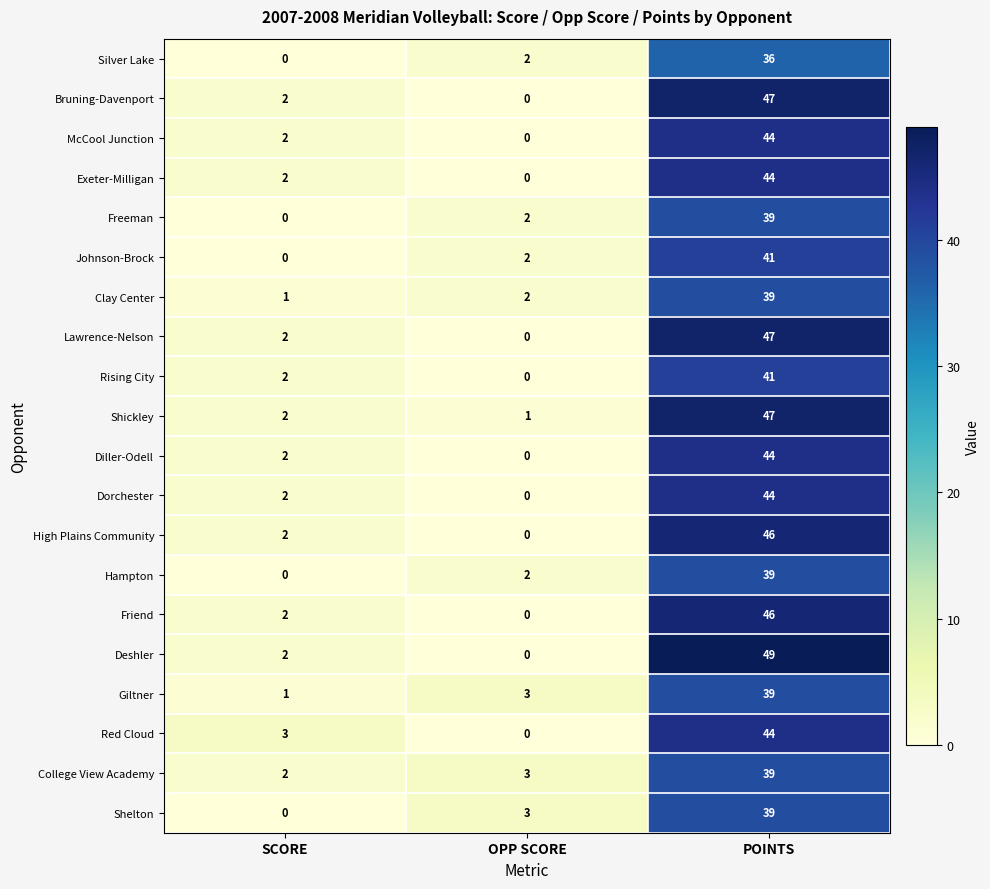

Is the value of Clay Center at POINTS greater than the value of Friend at OPP SCORE?

Yes